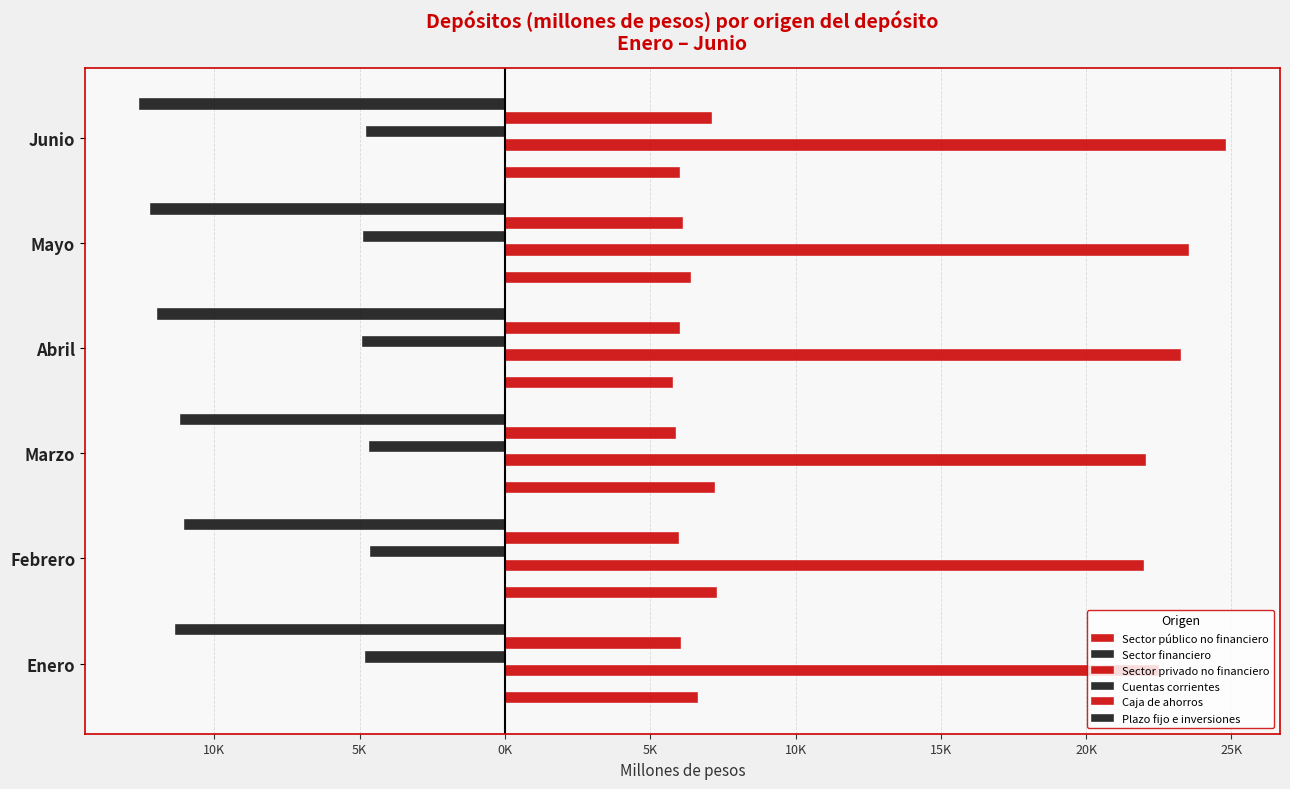

How many categories are shown in the chart?

6